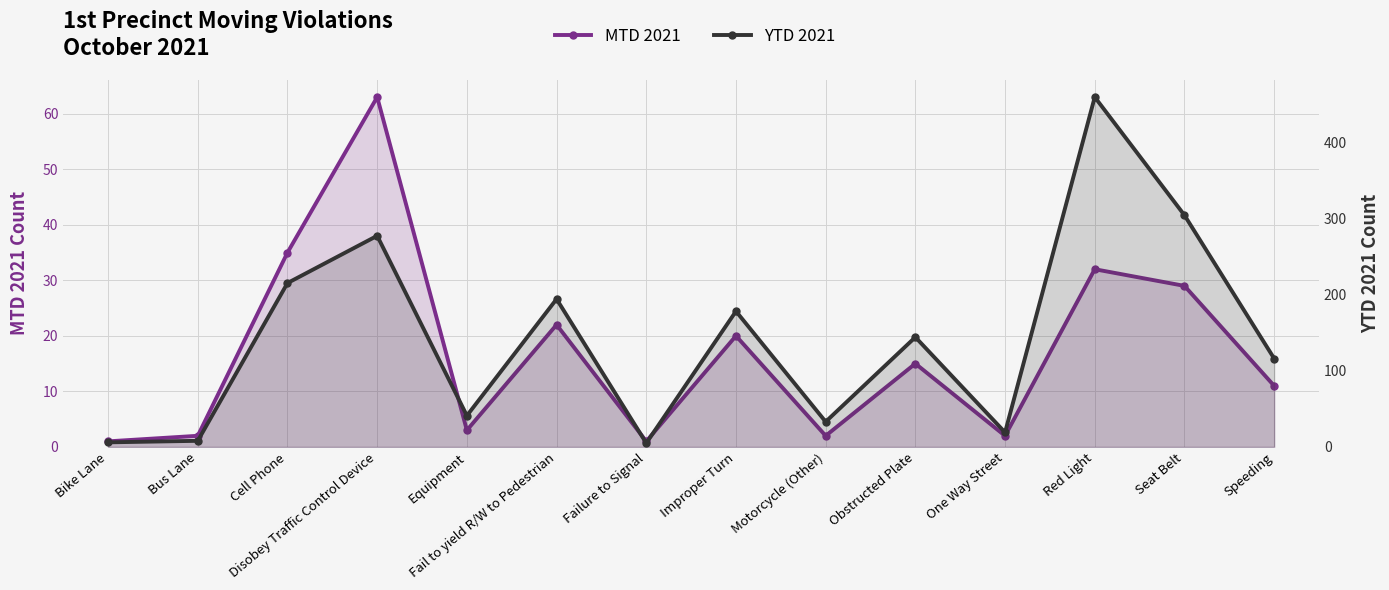

What is the sum of all YTD 2021 values?

1999